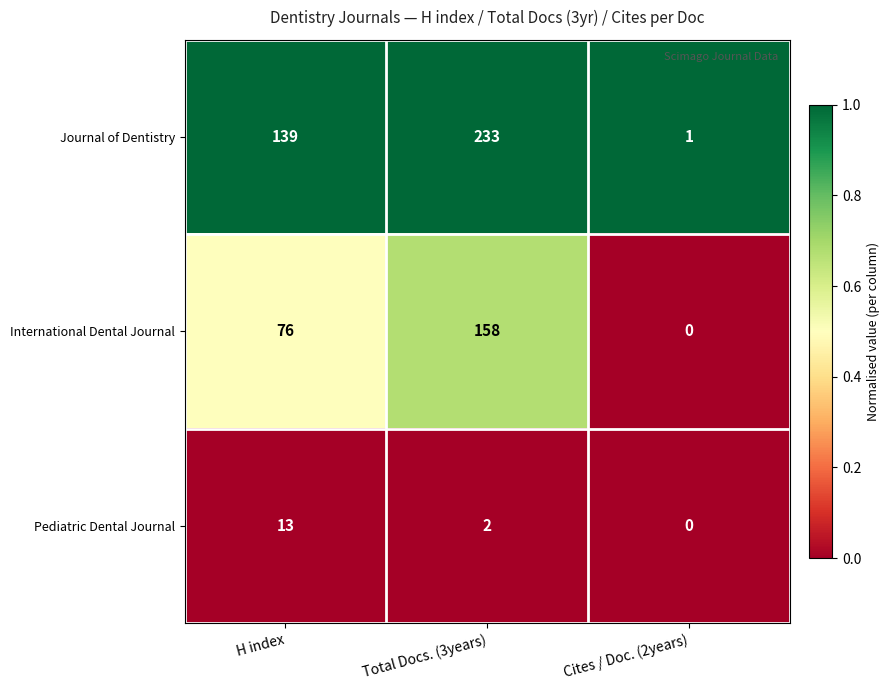

At how many categories does at least one series exceed 0?

3